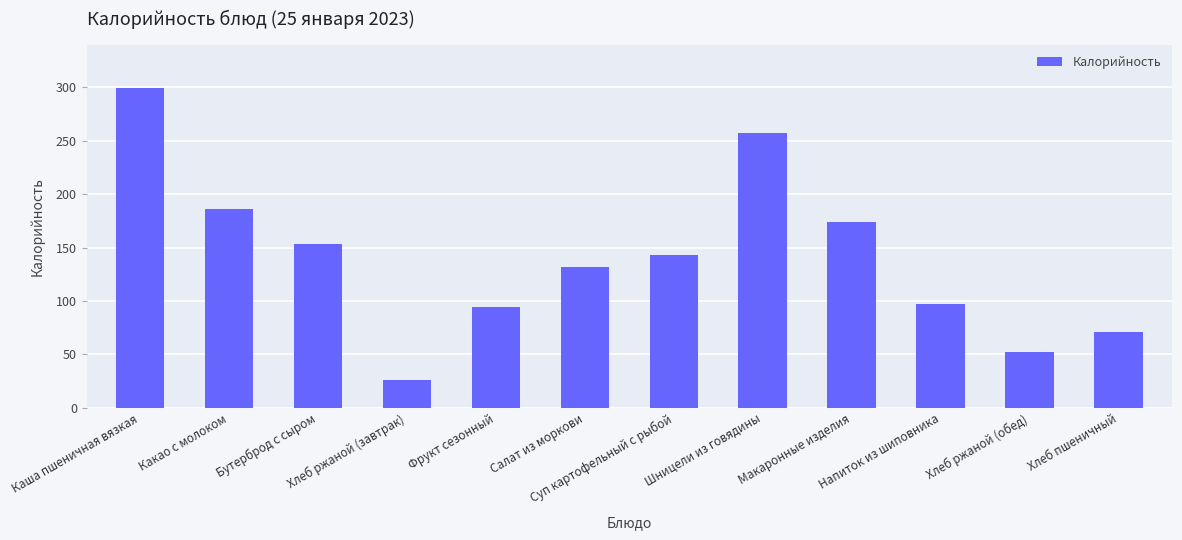

How many bars are there in total?

12